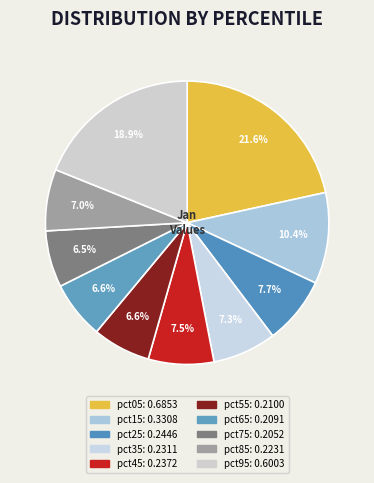

How much of the chart is everything except pct05?

78.4%